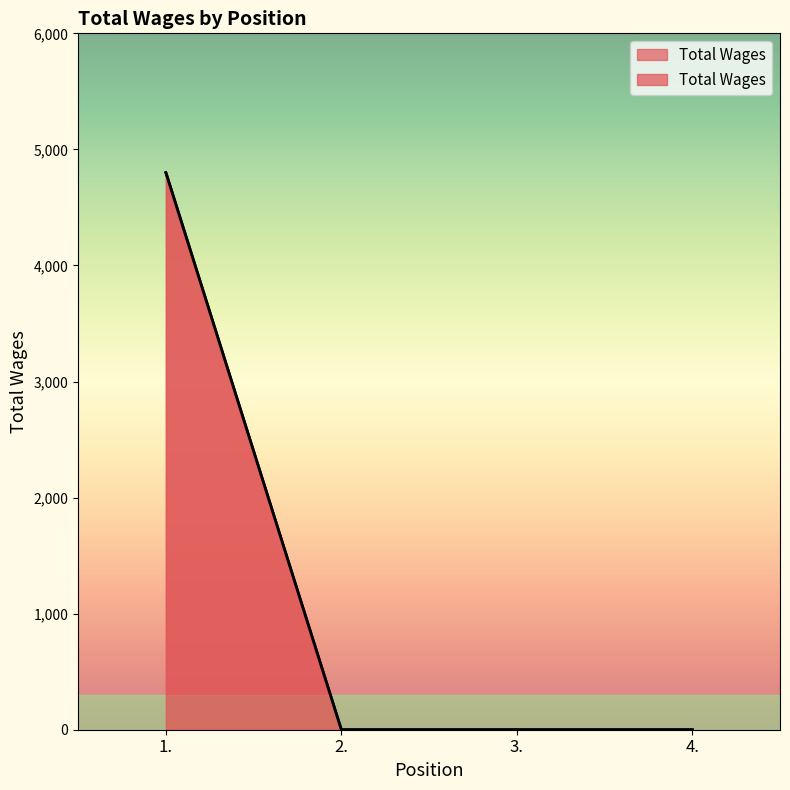

Reading left to right, extract all data points from this chart.

4800	0	0	0